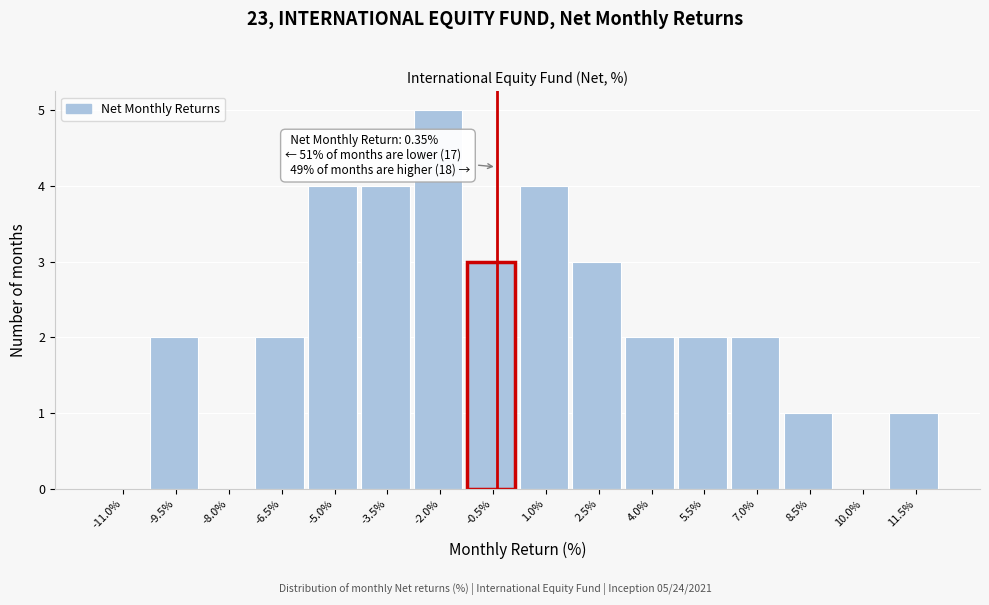

Reading right to left, transcribe all the data shown in this chart.

11.5%=1	10.0%=0	8.5%=1	7.0%=2	5.5%=2	4.0%=2	2.5%=3	1.0%=4	-0.5%=3	-2.0%=5	-3.5%=4	-5.0%=4	-6.5%=2	-8.0%=0	-9.5%=2	-11.0%=0